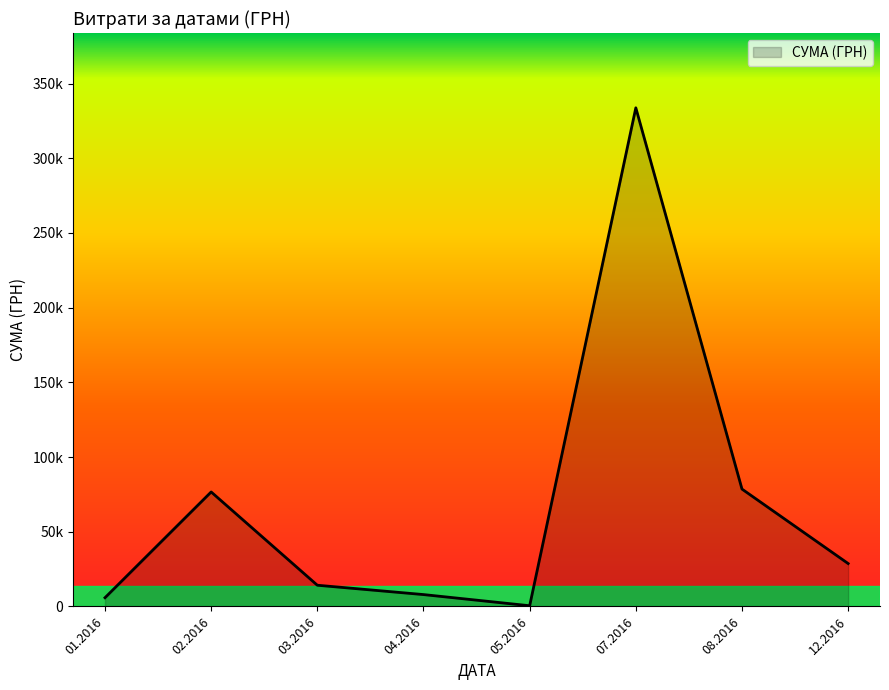

Does the chart display data point markers on the line(s)?

No